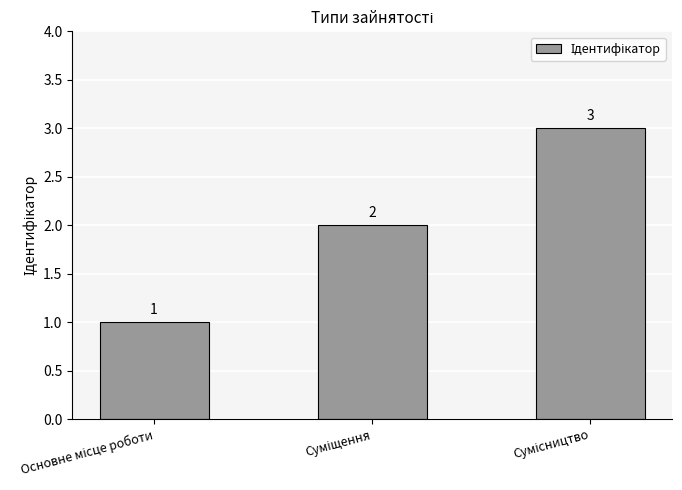

How many bars are there in total?

3